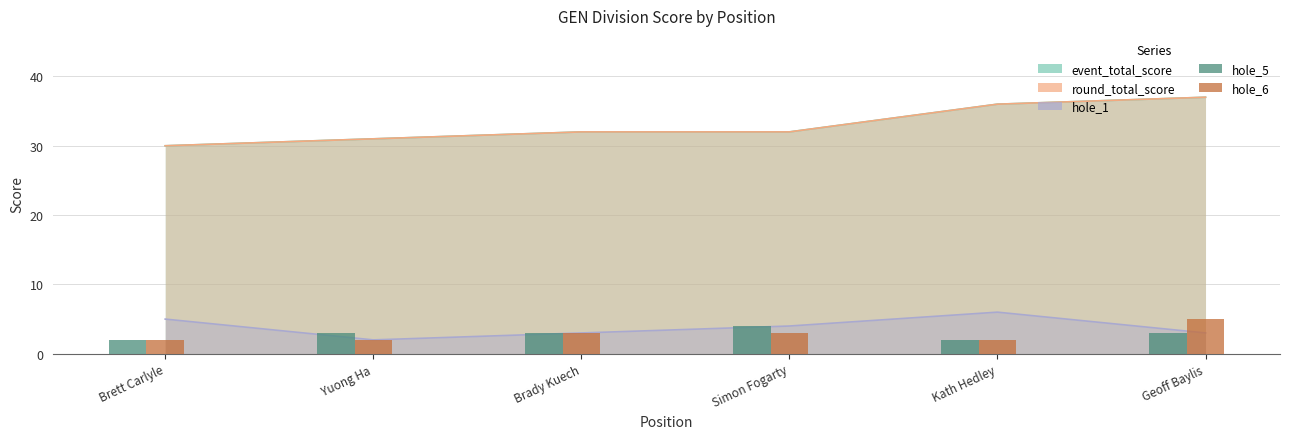

What is the sum of the hole_6 values at Brady Kuech and Simon Fogarty?

6